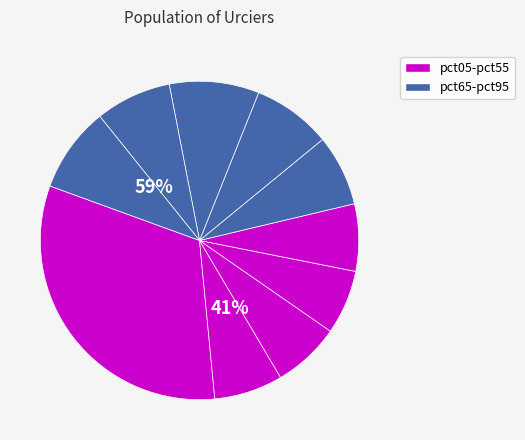

What percentage is the pct15 slice, to the nearest percent?

7%